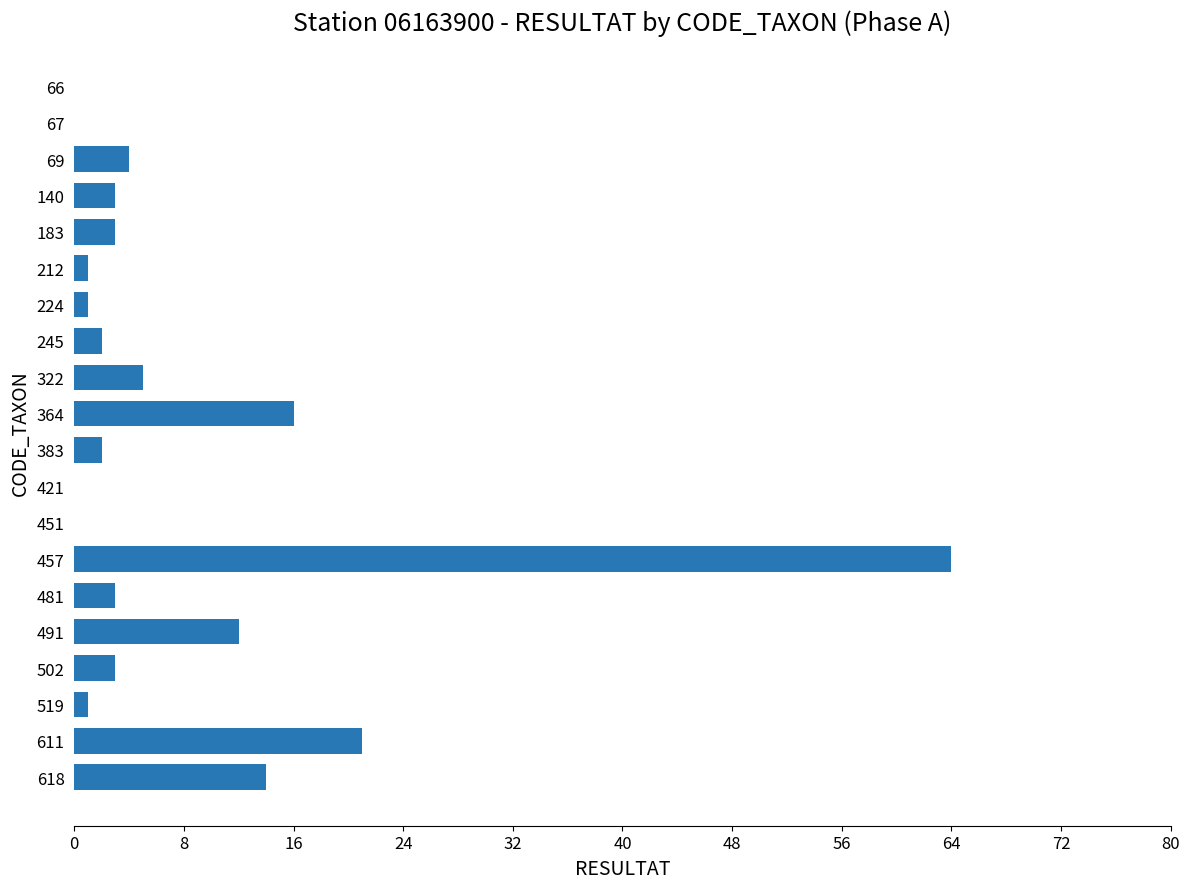

What is the average value?

8